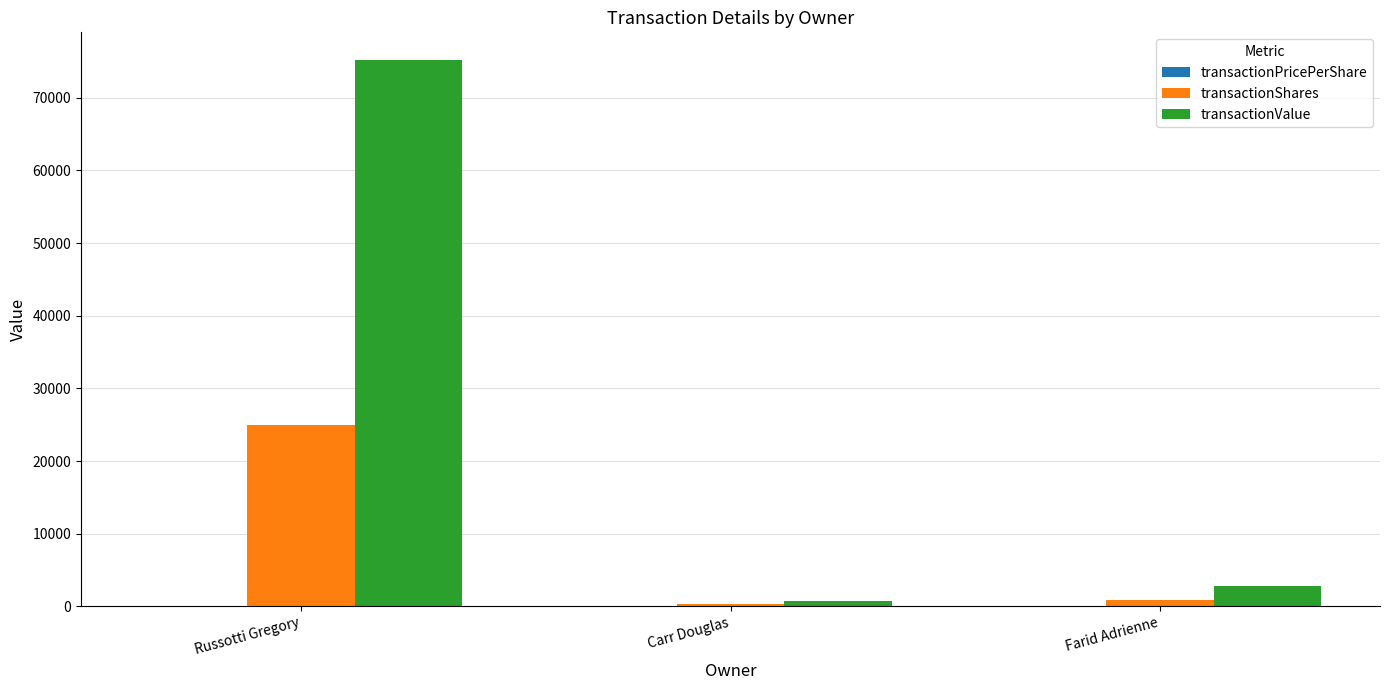

Between Russotti Gregory and Carr Douglas, which series saw the biggest shift?

transactionValue